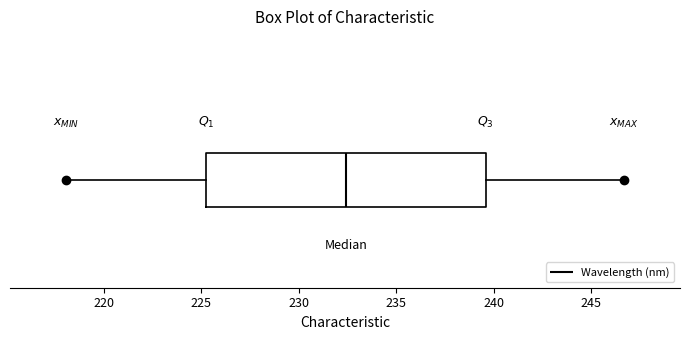

Where does the right whisker of the box end on the x-axis? The values are not printed on the chart, so give them approximately, as read against the axis.

246.5